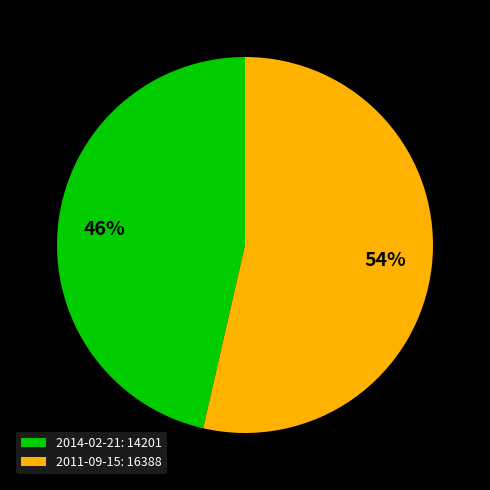

Approximately how many times larger is the value at 2014-02-21: 14201 compared to 2011-09-15: 16388?

0.9